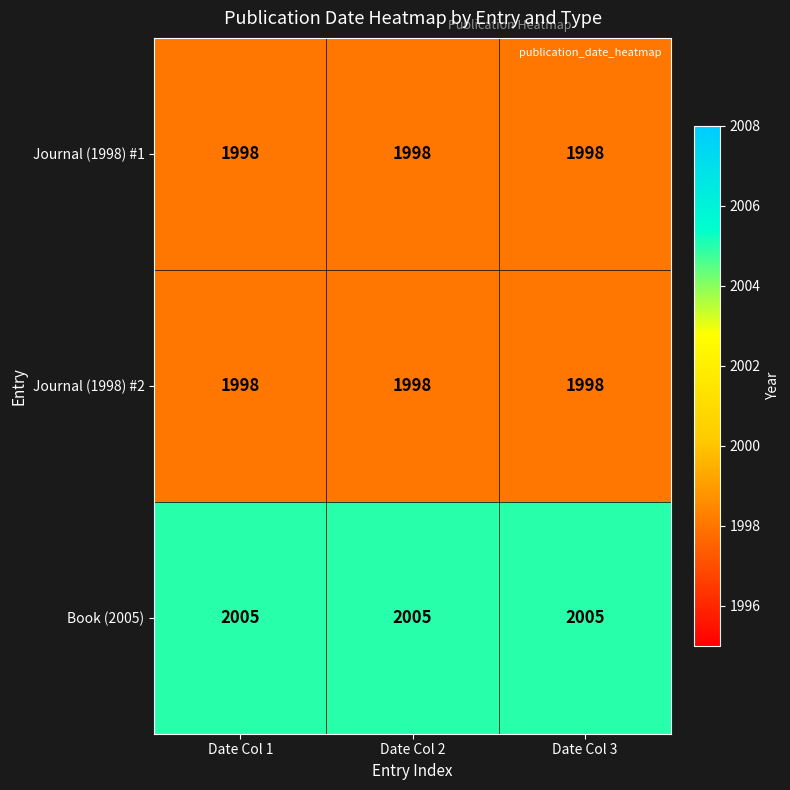

The value of Journal (1998) #1 at Date Col 2 is 3340. True or false?

False